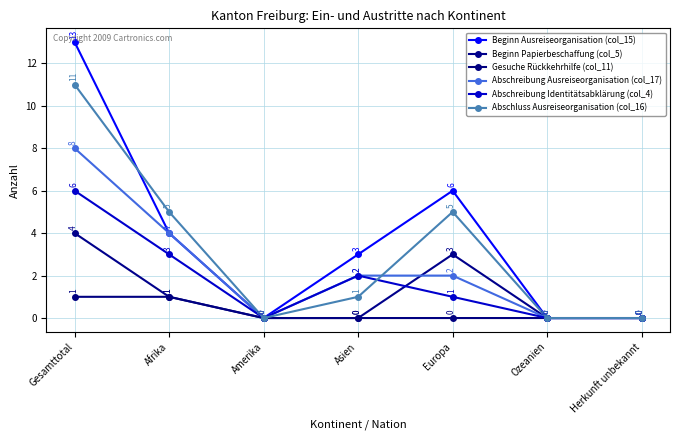

Where does the Abschreibung Identitätsabklärung (col_4) series first go above 1?

Gesamttotal